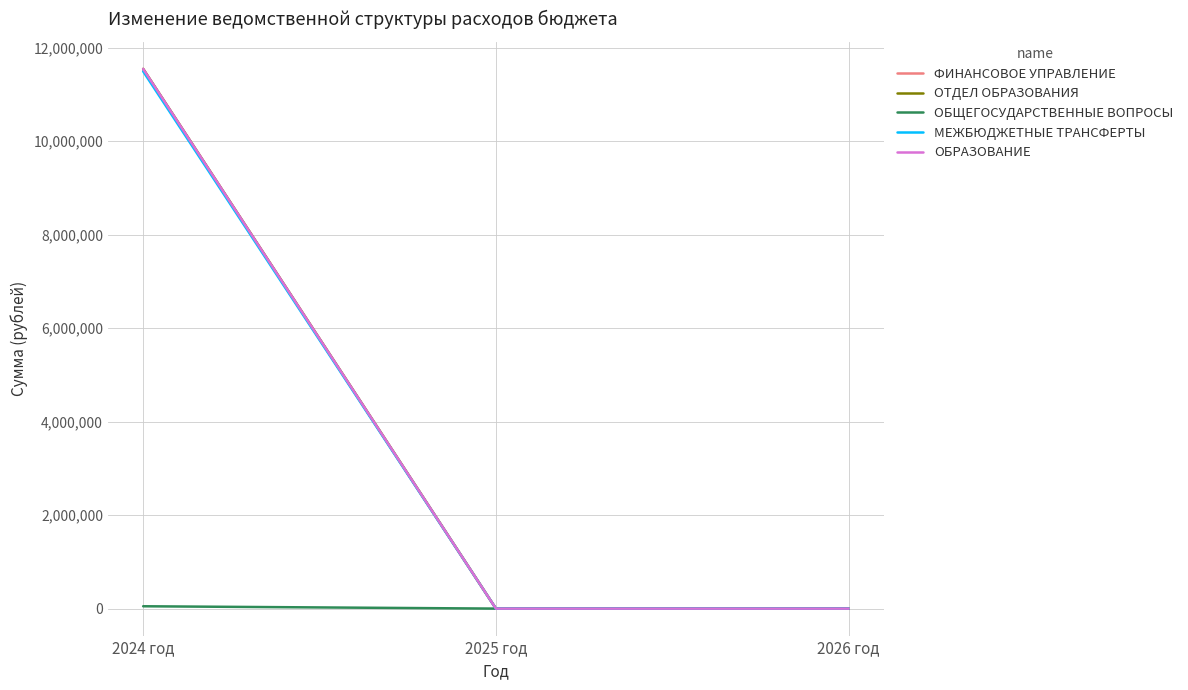

Is this an area chart (filled region under the line)?

No